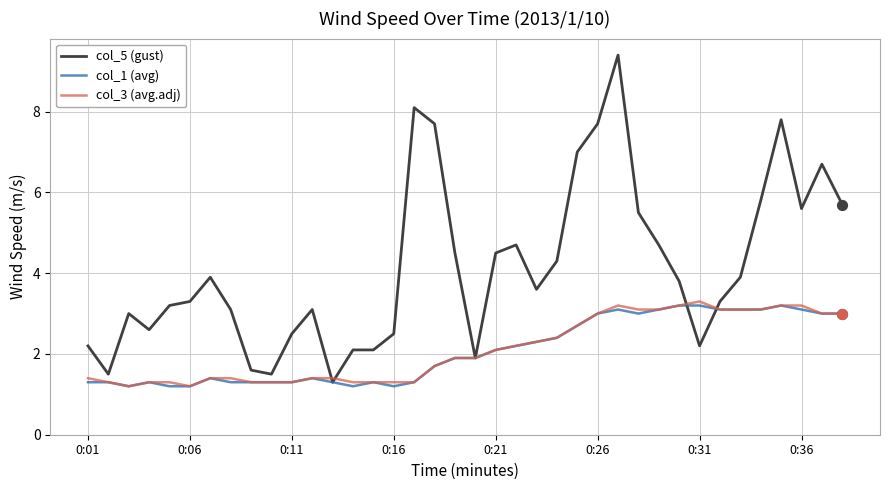

Which series has the largest total across all categories?

col_5 (gust)